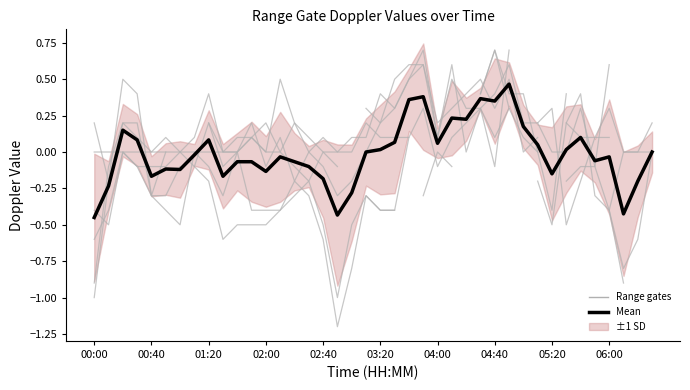

What is the approximate value at 00:40?

-0.2